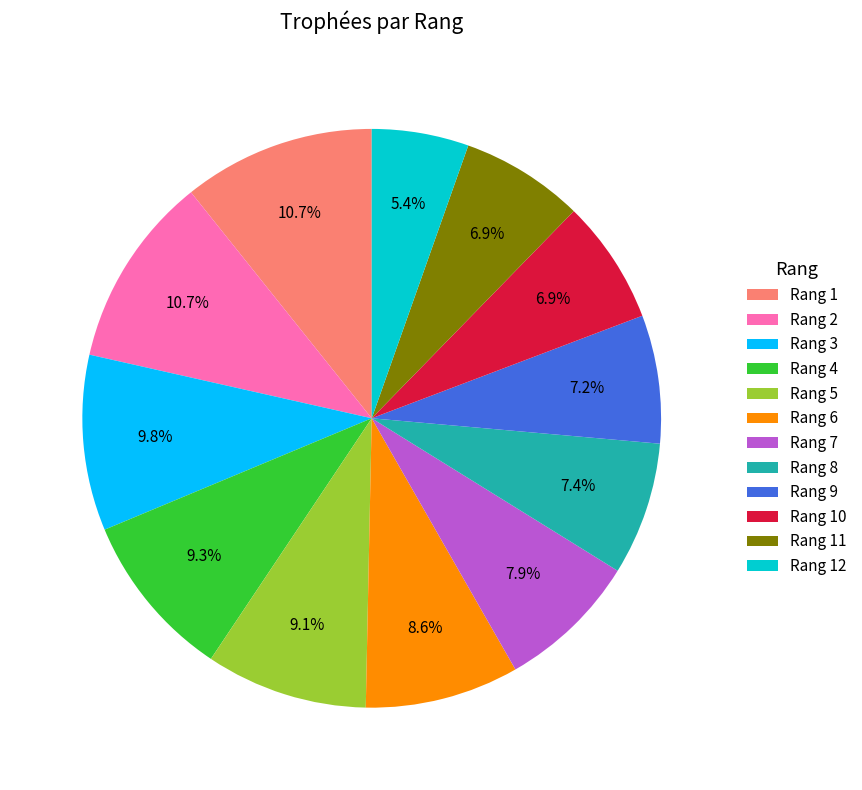

Which slice is the smallest?

Rang 12